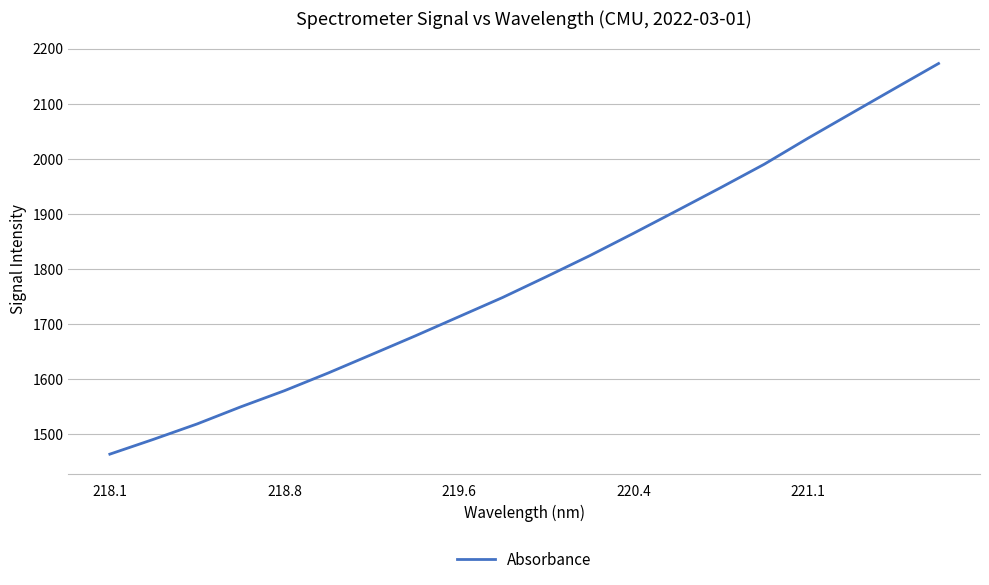

What is the greatest value displayed?

2173.2